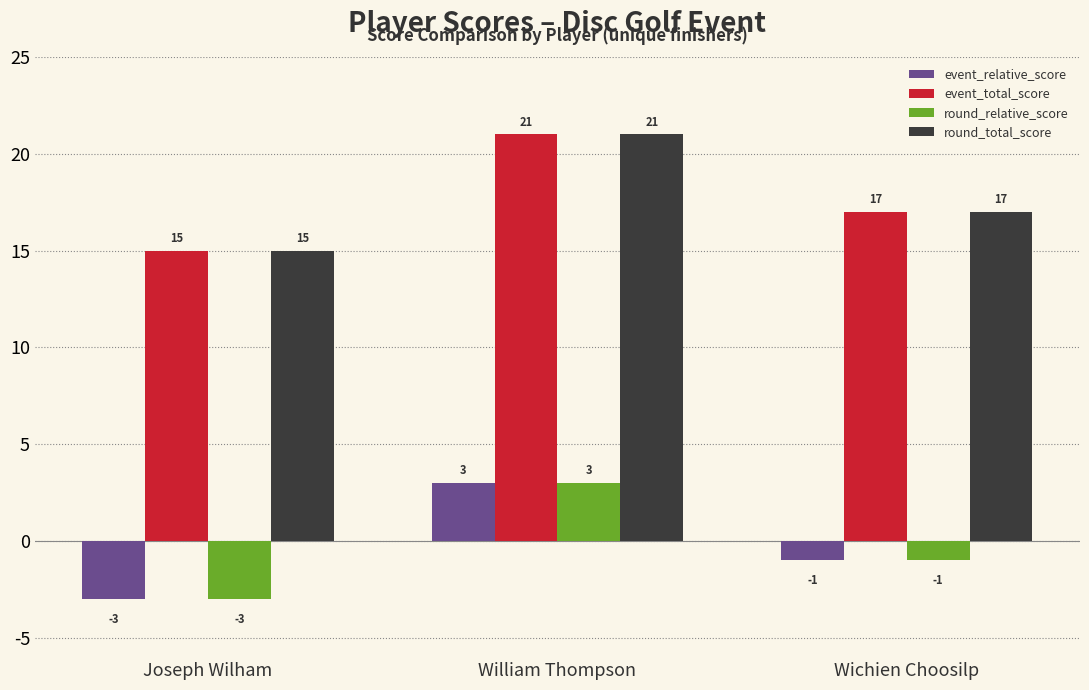

What is the difference between the highest and lowest values at Wichien Choosilp?

18